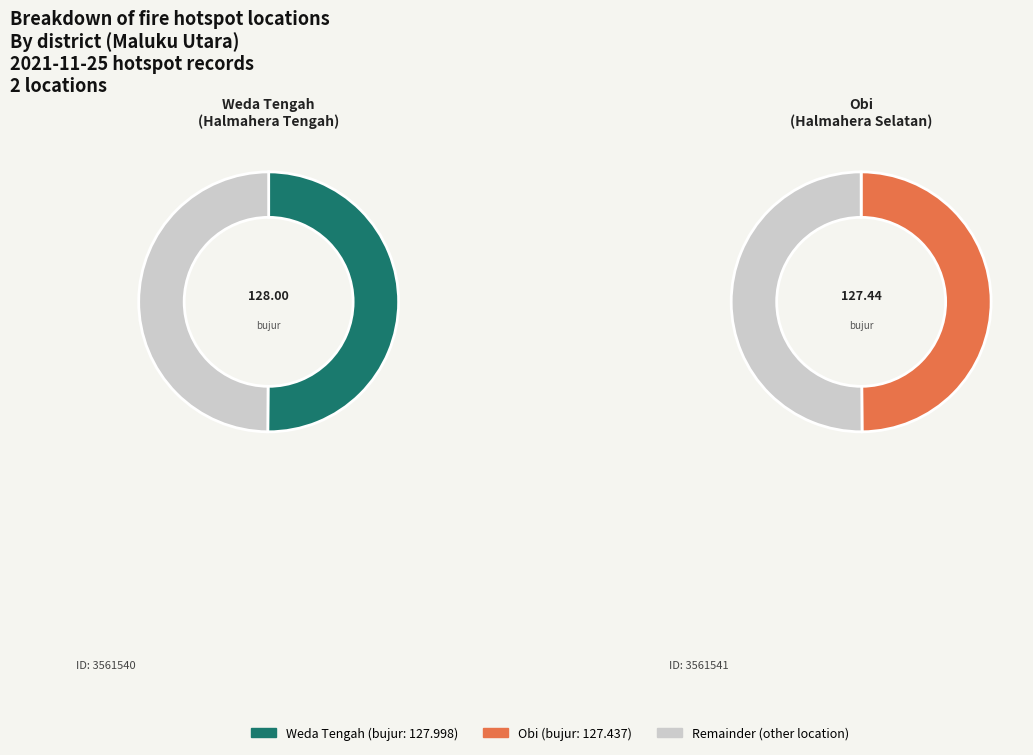

Which slice is the largest?

Weda Tengah
(Halmahera Tengah)